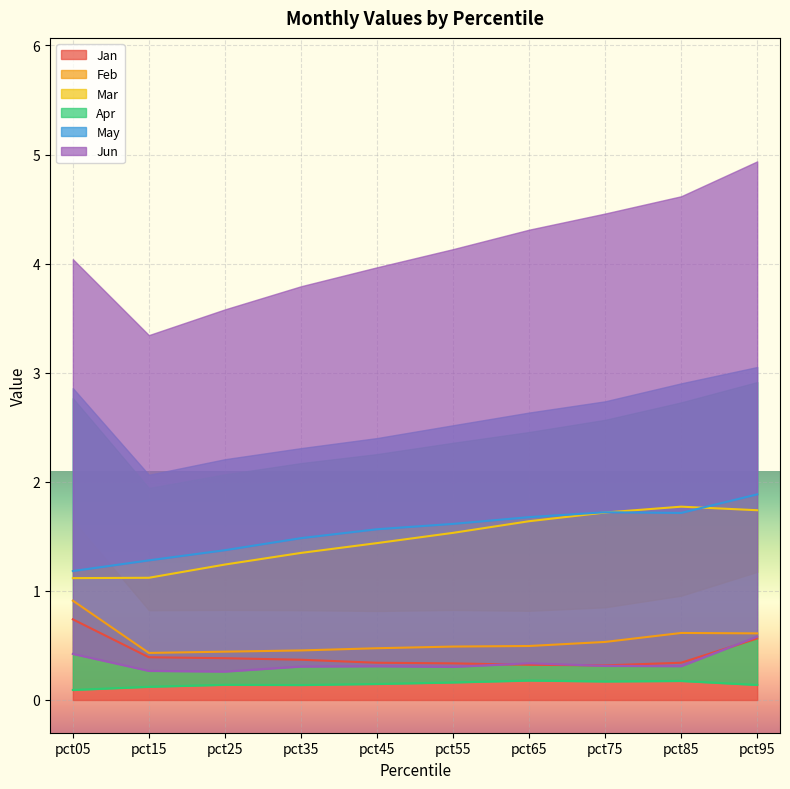

At which category does the chart reach its peak across all series?

pct95